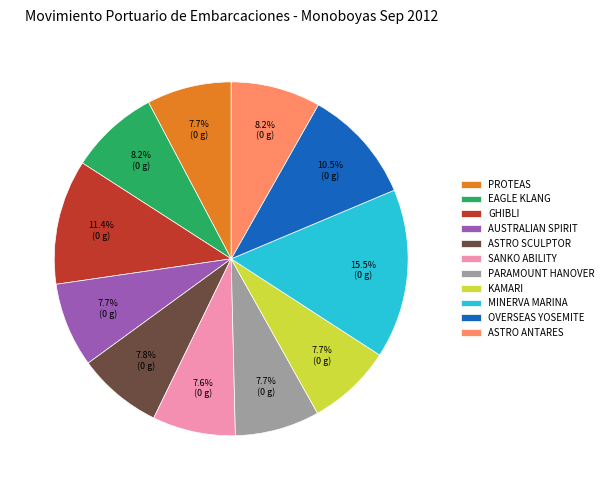

To the nearest percent, what is the average slice percentage?

9%